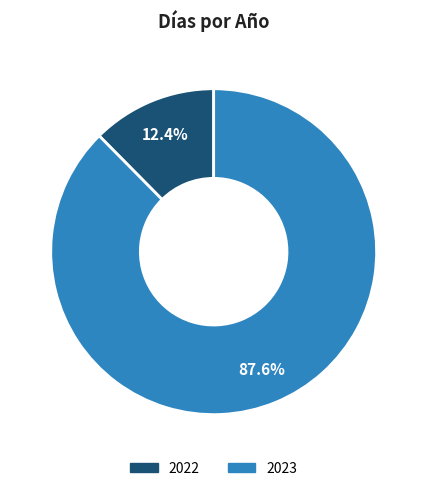

What is the ratio of the value at 2022 to the value at 2023?

0.1